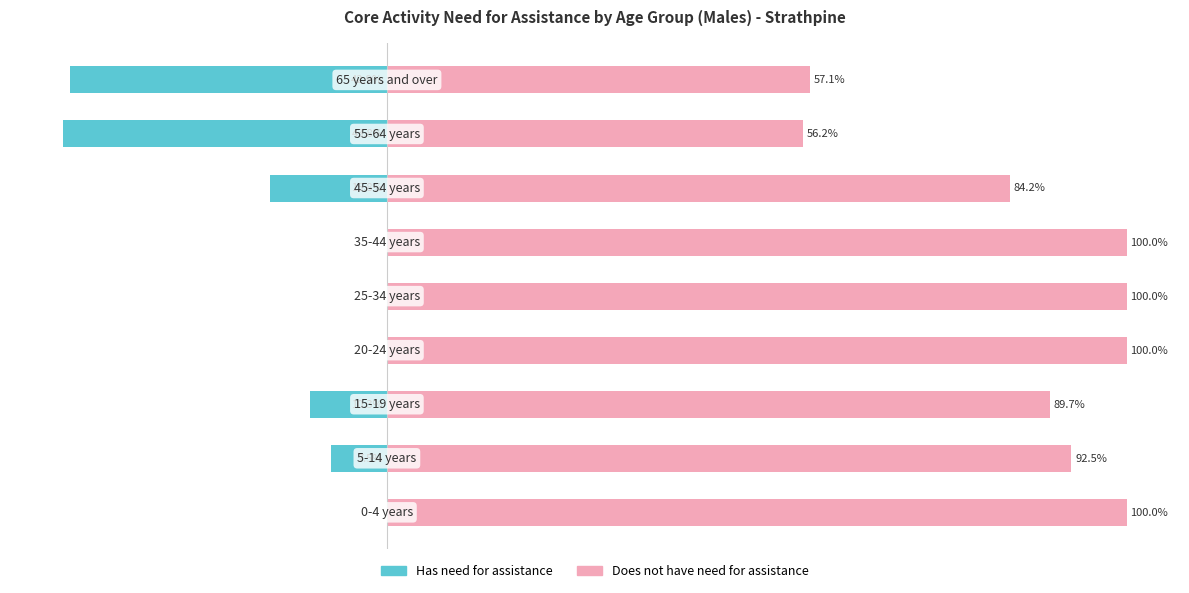

Reading right to left, extract all data points from this chart.

Has need for assistance: -42.9	-43.8	-15.8	0.0	0.0	0.0	-10.3	-7.5	0.0
Does not have need for assistance: 57.1	56.2	84.2	100.0	100.0	100.0	89.7	92.5	100.0